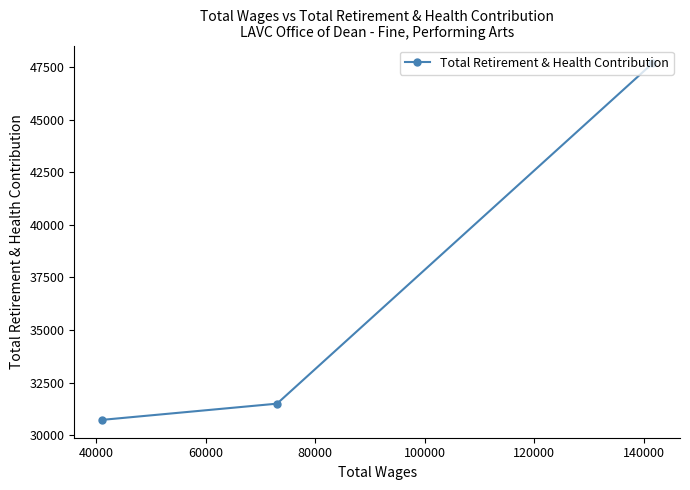

What is the maximum value shown in the chart?

47670